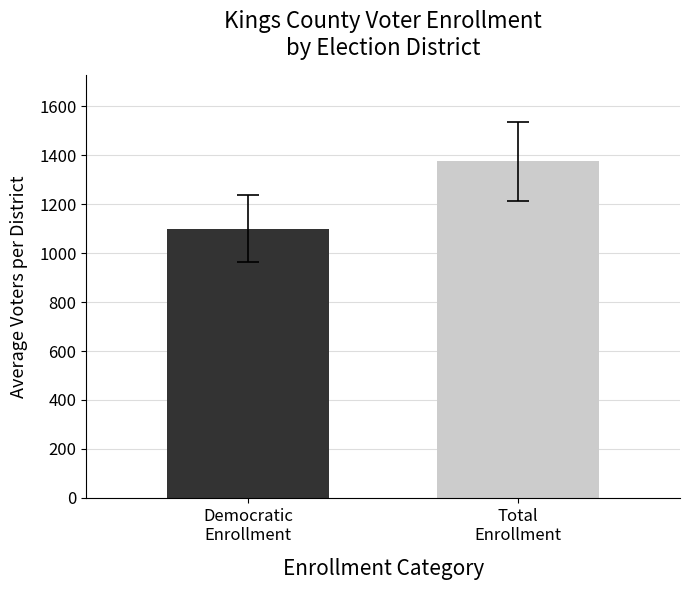

What is the smallest value displayed?

1100.2